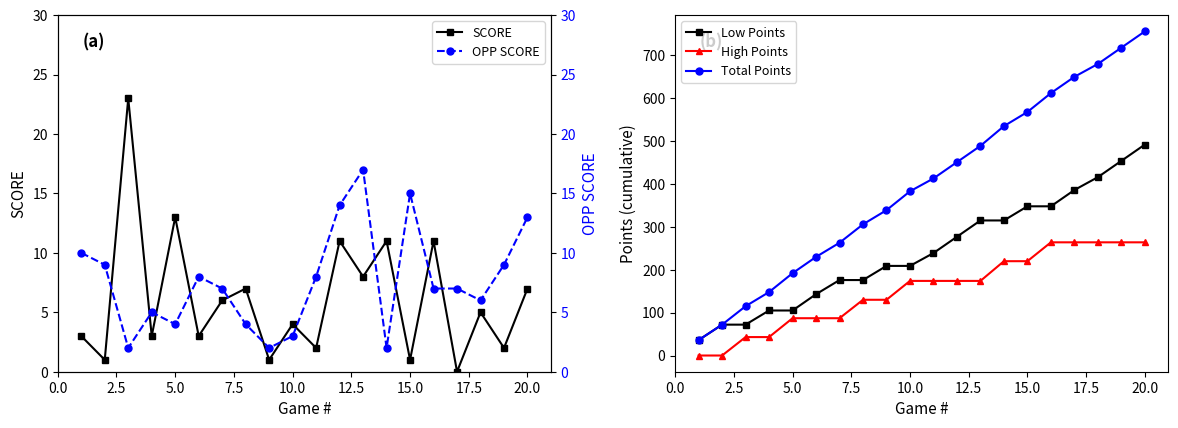

What is the value of the High Points point at the 7th from the left?

87